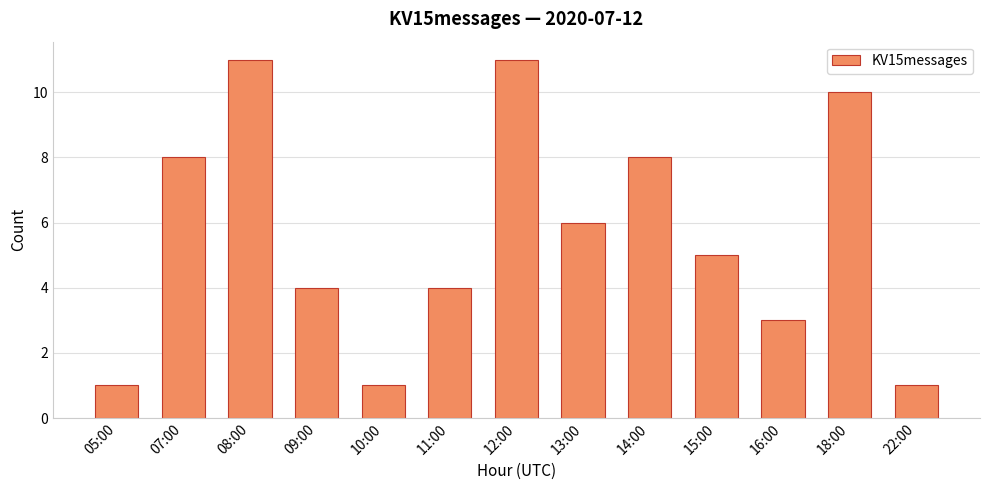

Reading left to right, what are all the values shown in this chart?

05:00=1	07:00=8	08:00=11	09:00=4	10:00=1	11:00=4	12:00=11	13:00=6	14:00=8	15:00=5	16:00=3	18:00=10	22:00=1